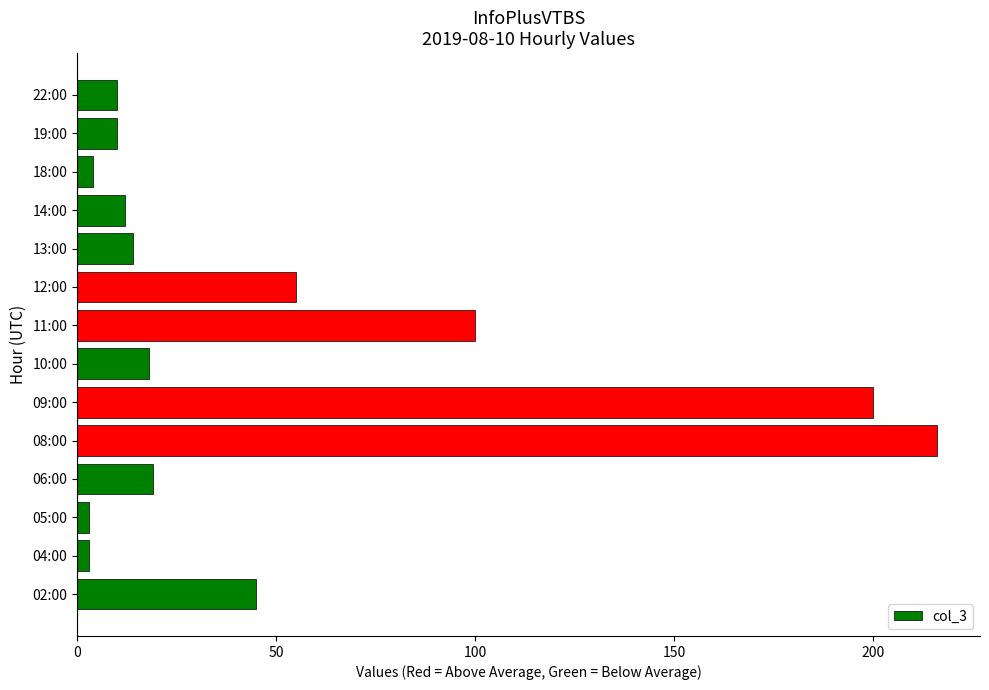

True or false: the data shows 100 at 11:00.

True